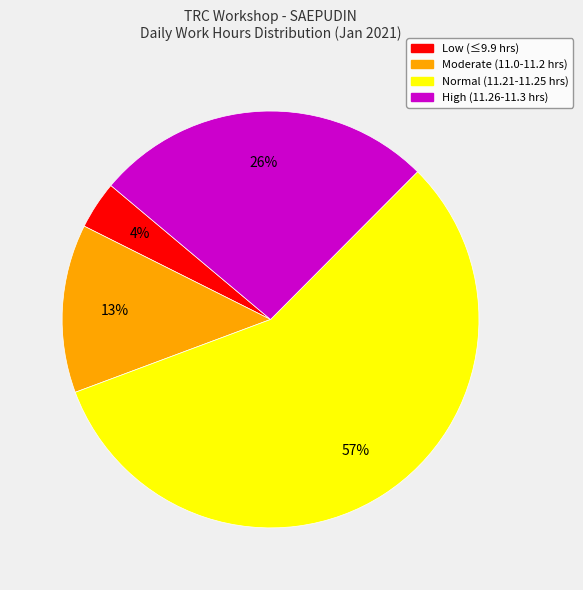

To the nearest percent, what is the average slice percentage?

25%